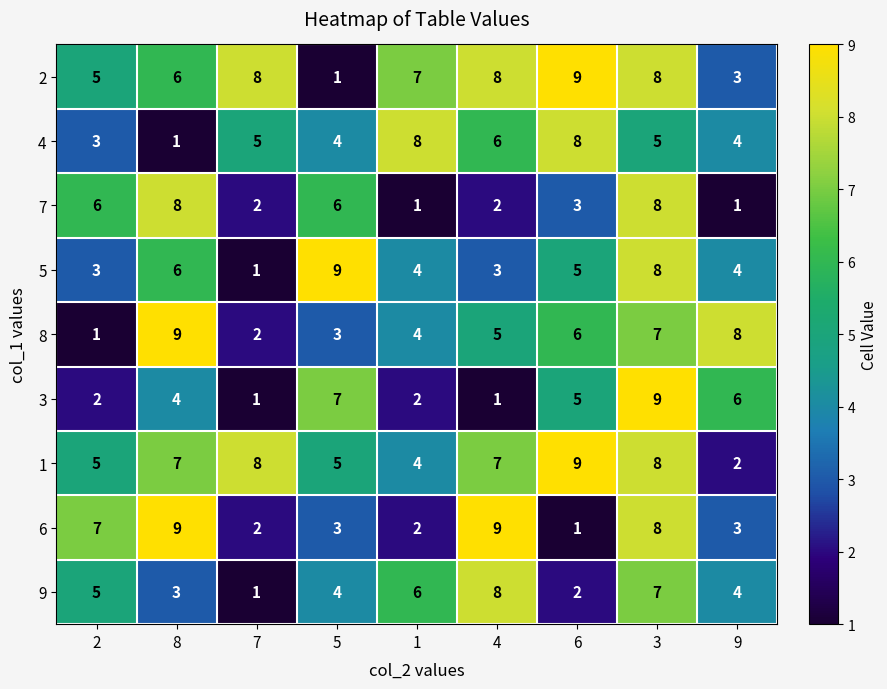

What is the greatest value displayed?

9